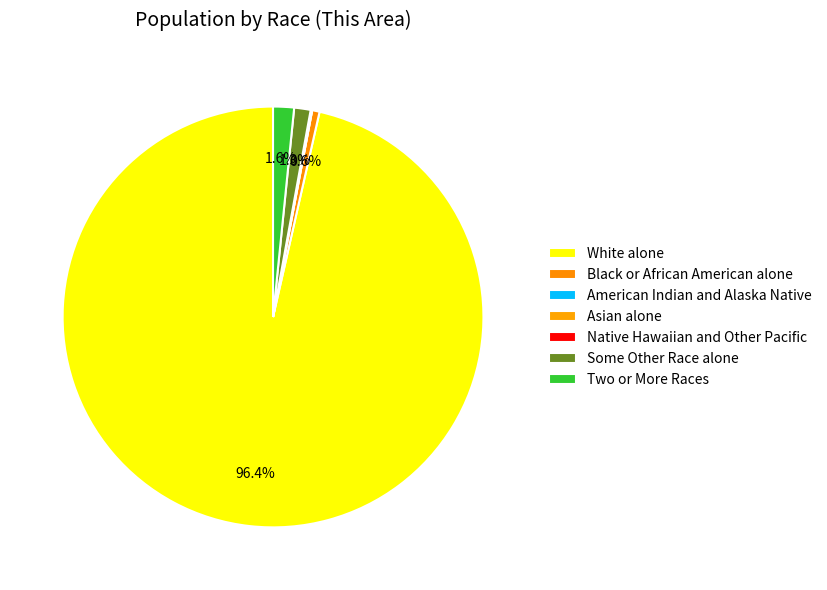

To the nearest percent, what is the combined percentage of White alone and Black or African American alone?

97%